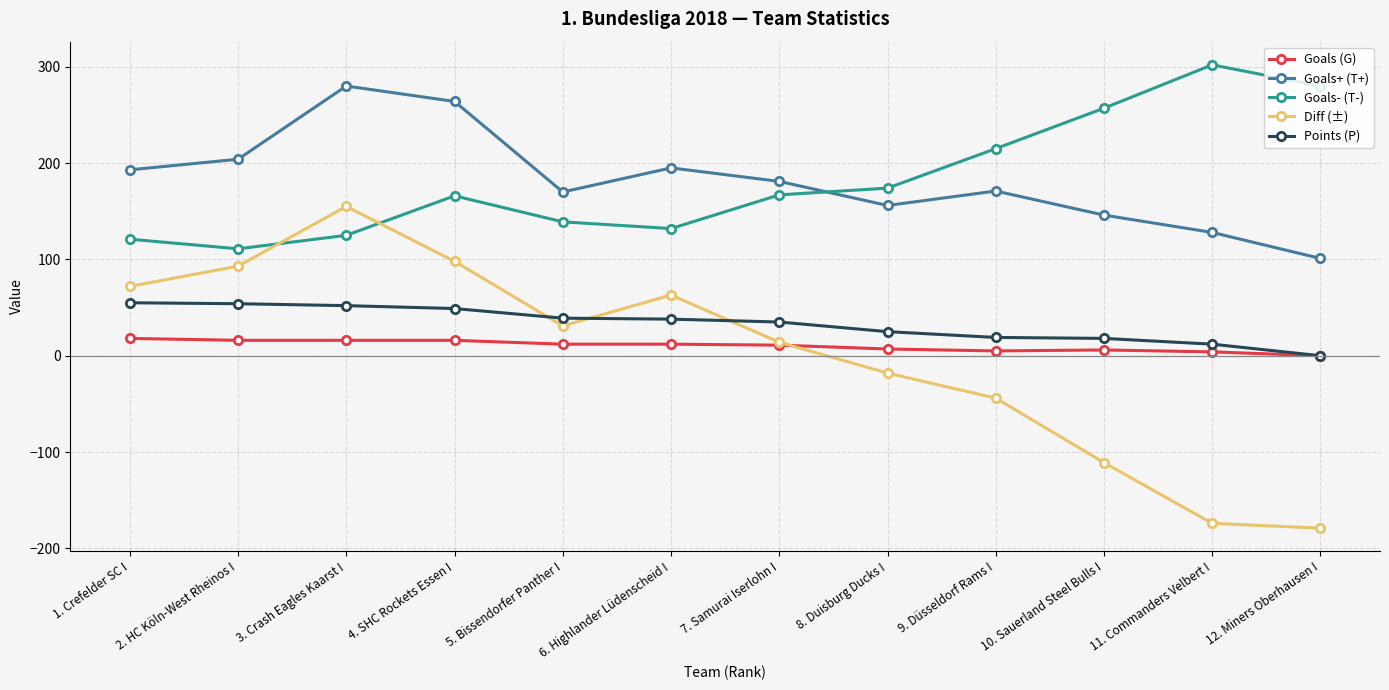

Which category has the highest value across all series?

11. Commanders Velbert I